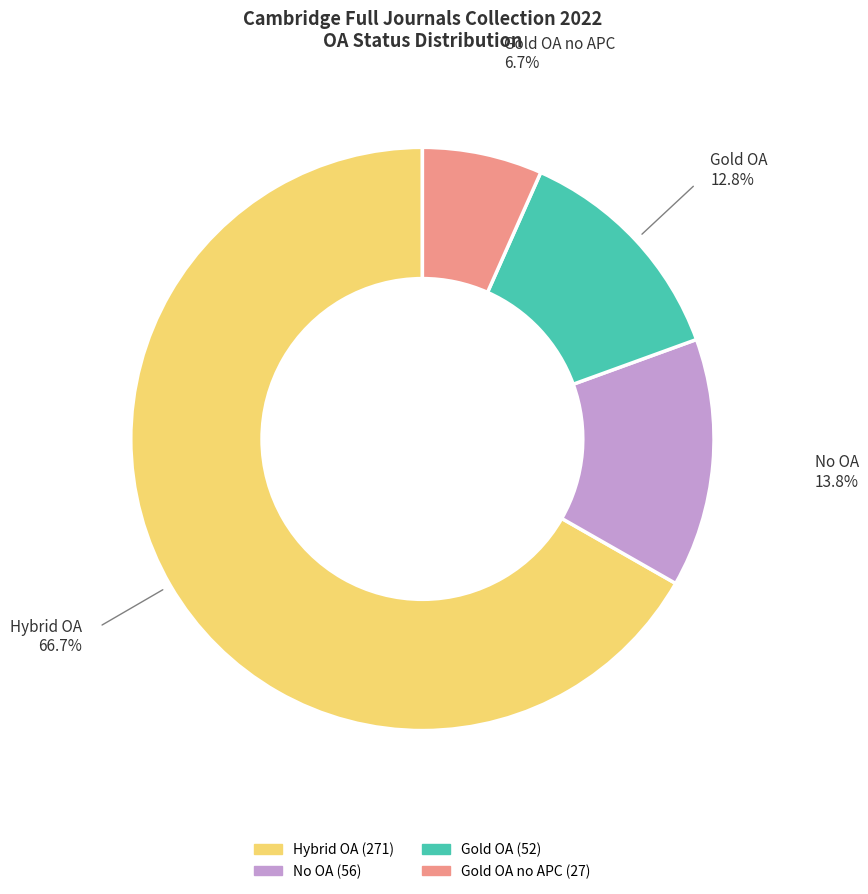

Is there a majority slice in this chart?

Yes